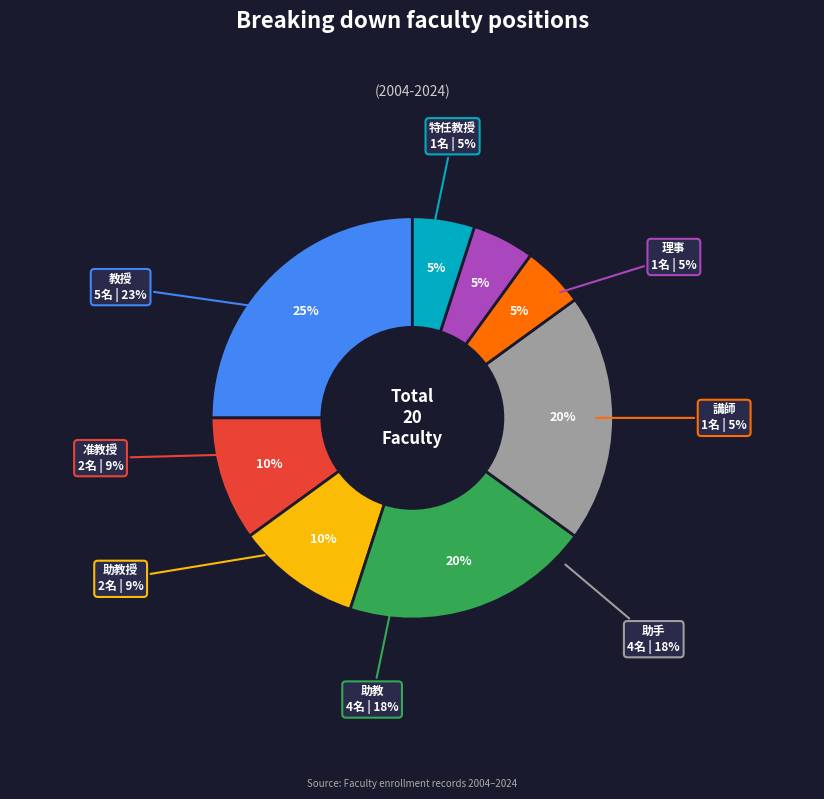

Between 講師 and 特任教授, which is larger?

講師